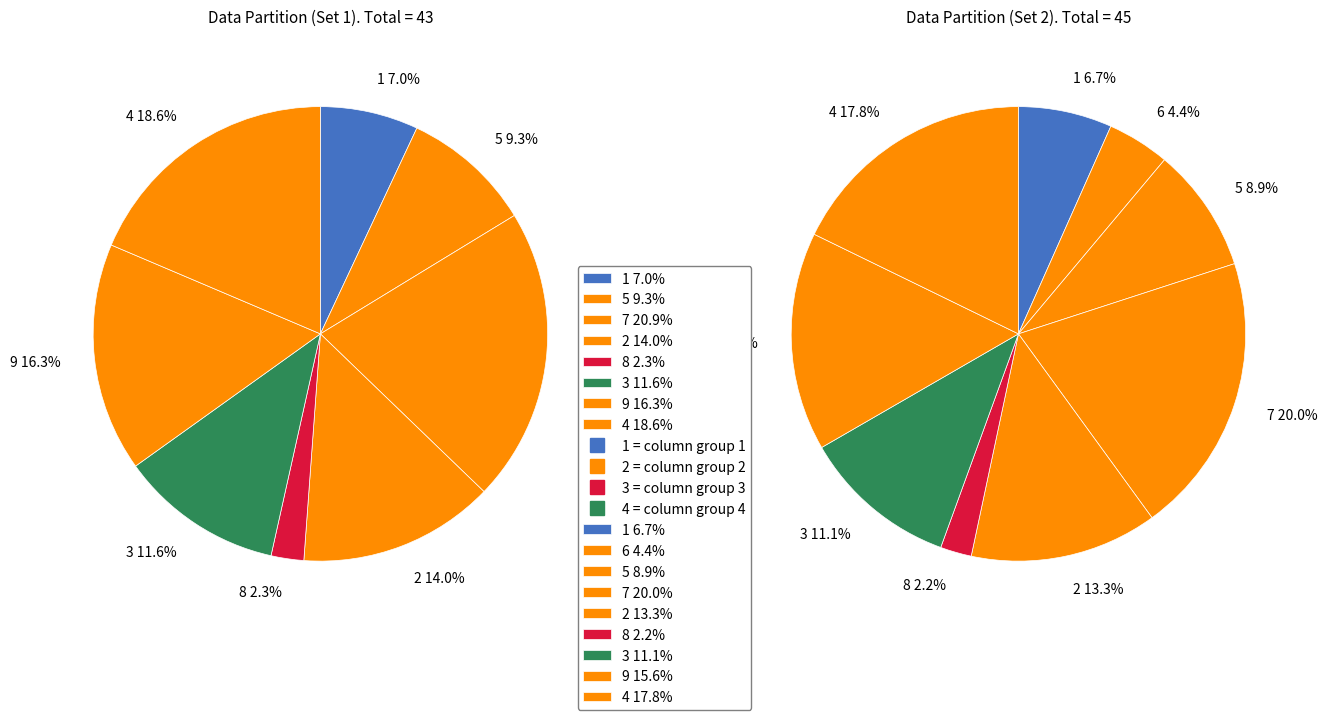

Approximately how many times larger is the value at 1 compared to 3?

0.6